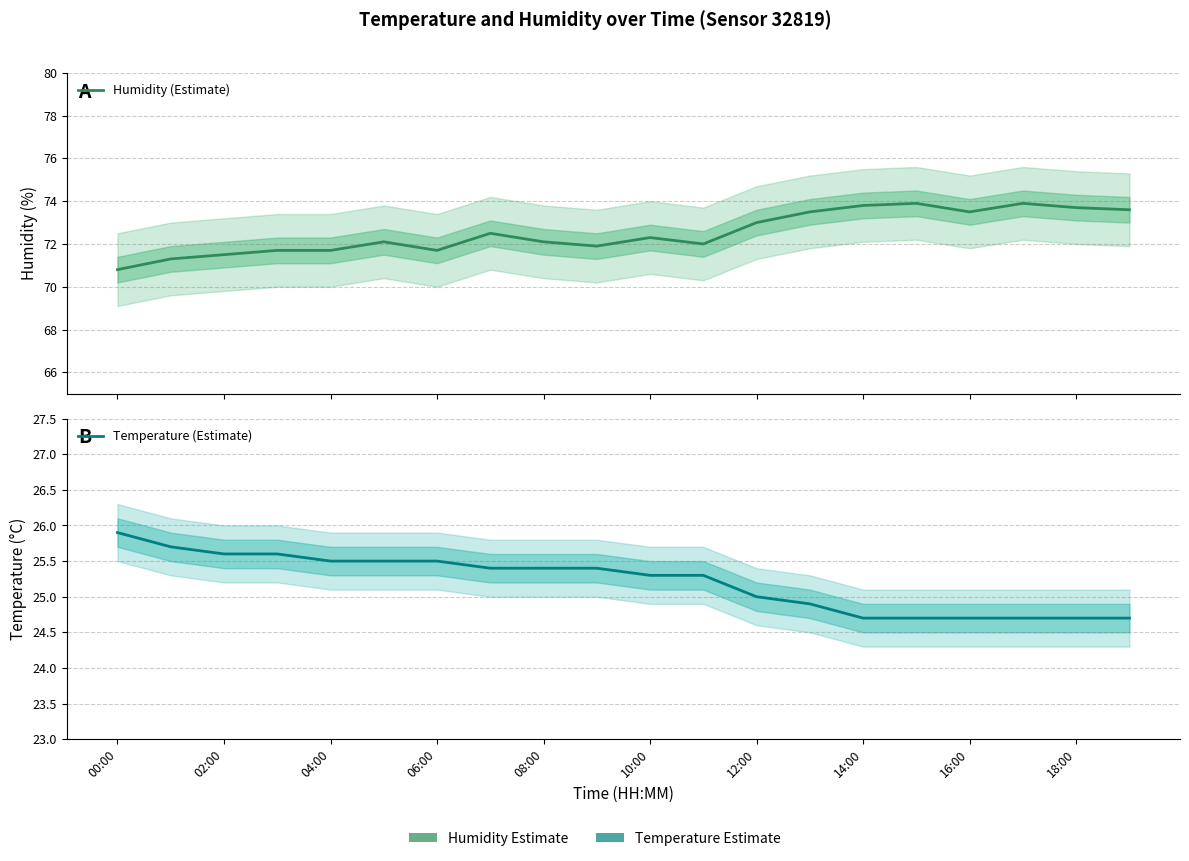

What is the minimum value for Temperature (Estimate)?

24.7